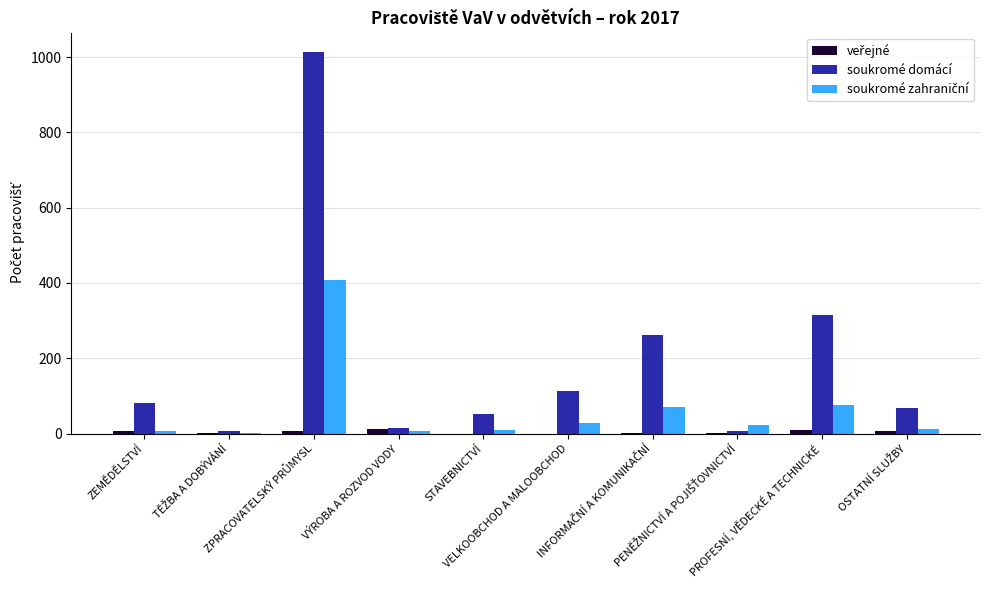

Which series has the largest total across all categories?

soukromé domácí